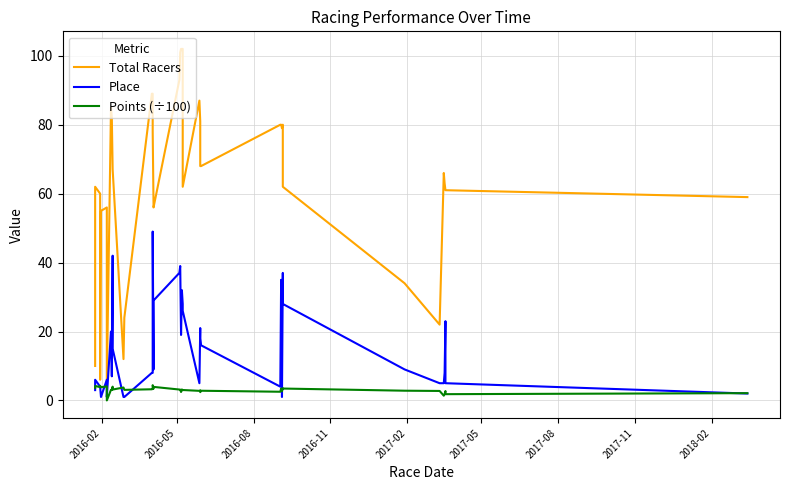

How many interior local valleys does the Total Racers series have?

7